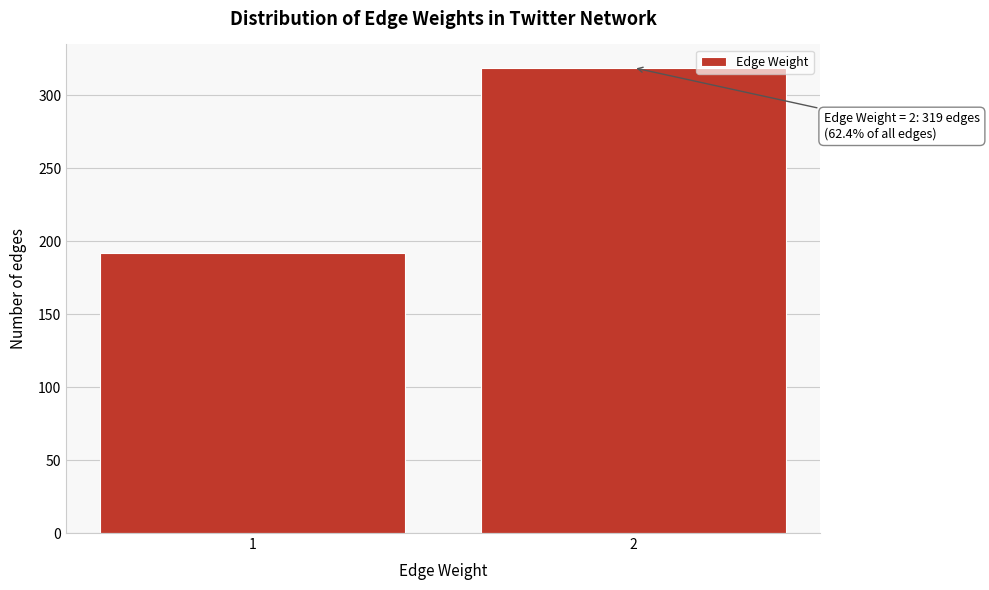

Reading right to left, list all the values displayed in this chart.

319	192